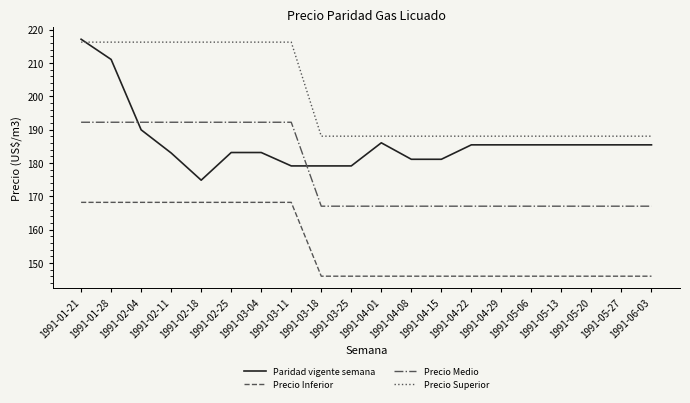

True or false: Precio Superior and Precio Medio intersect in this chart.

False